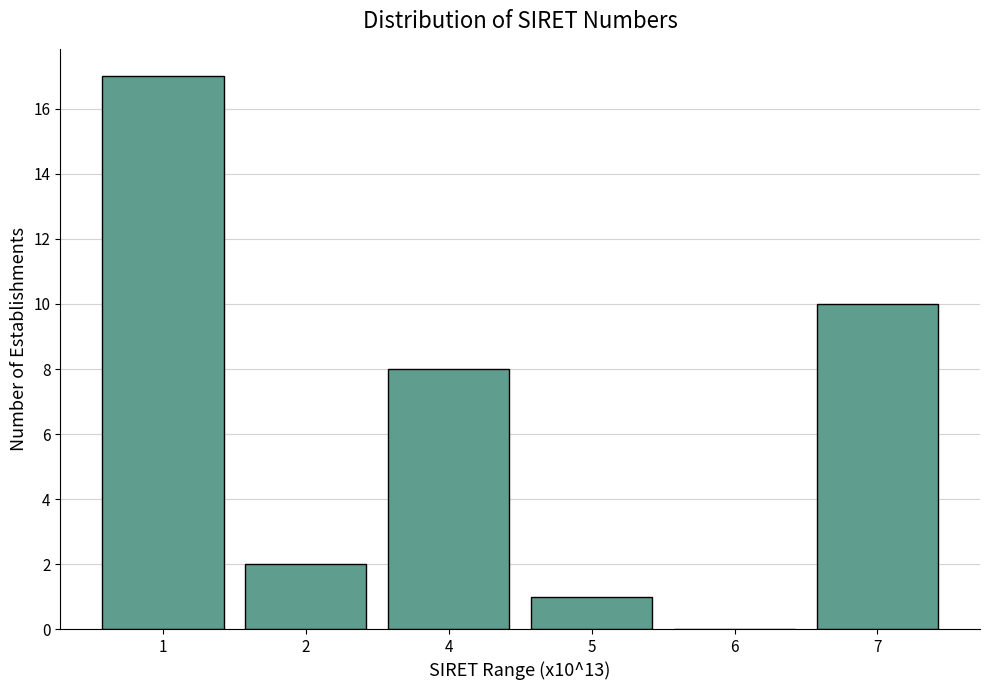

Reading left to right, transcribe all the data shown in this chart.

1=17	2=2	4=8	5=1	6=0	7=10